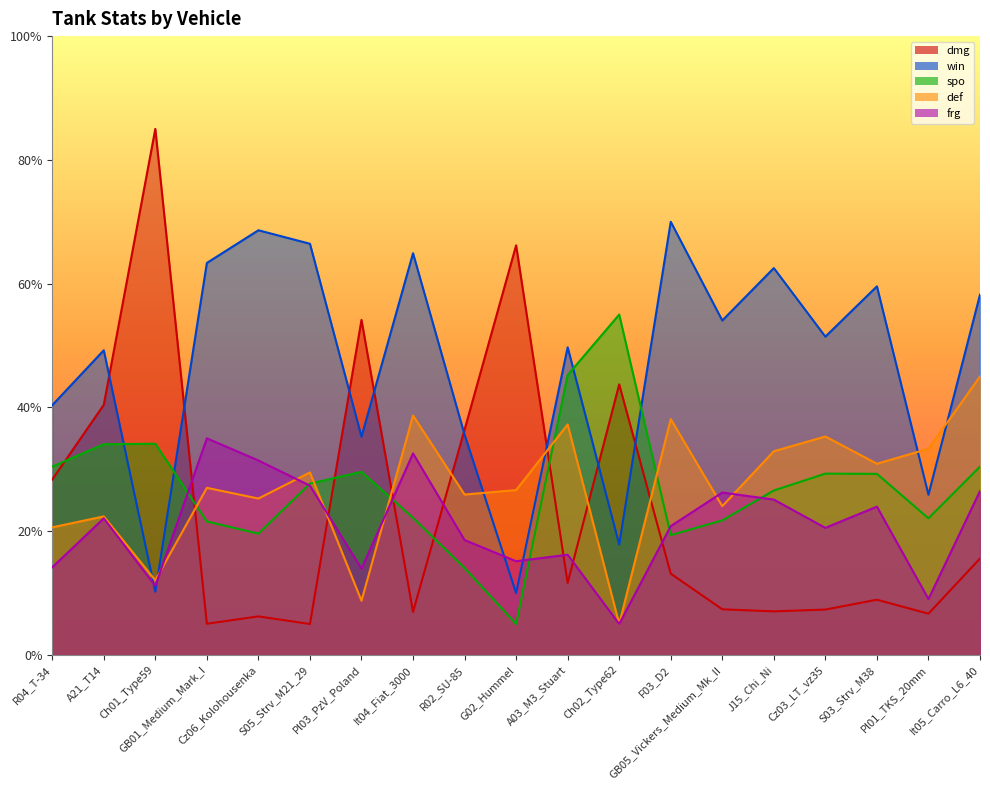

At R04_T-34, list the series in order from largest to smallest.

win, spo, dmg, def, frg